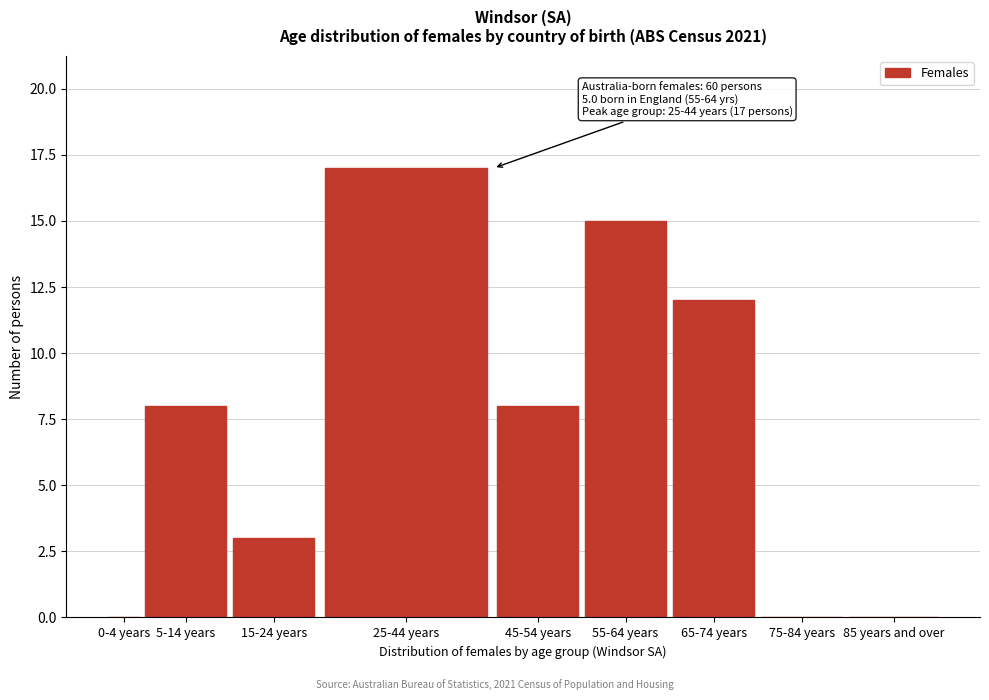

Reading right to left, list all the values displayed in this chart.

85 years and over=0	75-84 years=0	65-74 years=12	55-64 years=15	45-54 years=8	25-44 years=17	15-24 years=3	5-14 years=8	0-4 years=0